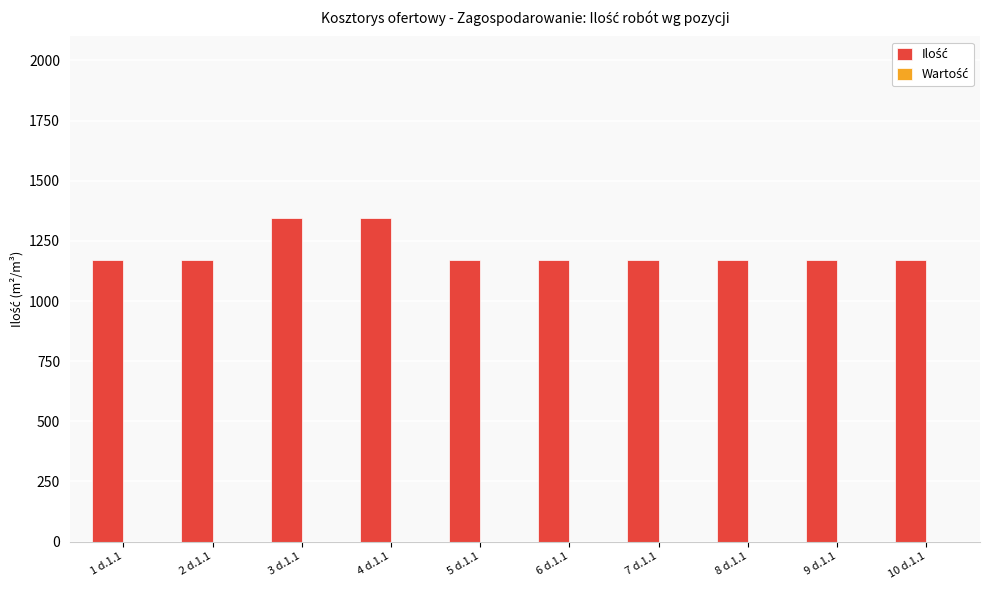

How many bars are there in total?

10